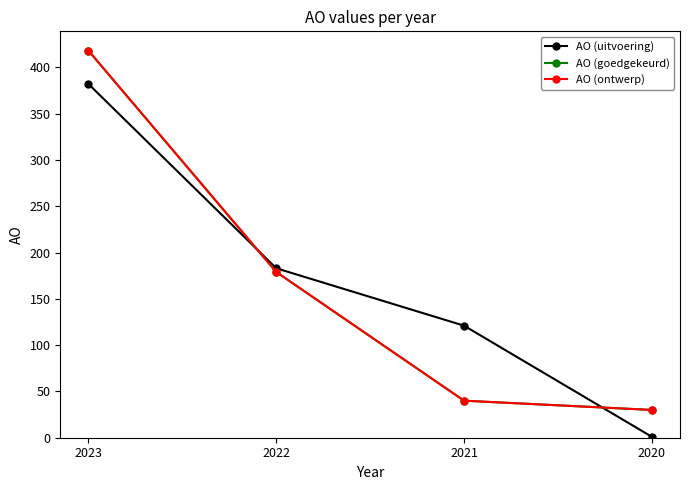

Reading right to left, list all the values displayed in this chart.

AO (uitvoering): 2020=1	2021=121	2022=183	2023=382
AO (goedgekeurd): 2020=30	2021=40	2022=179	2023=418
AO (ontwerp): 2020=30	2021=40	2022=179	2023=418